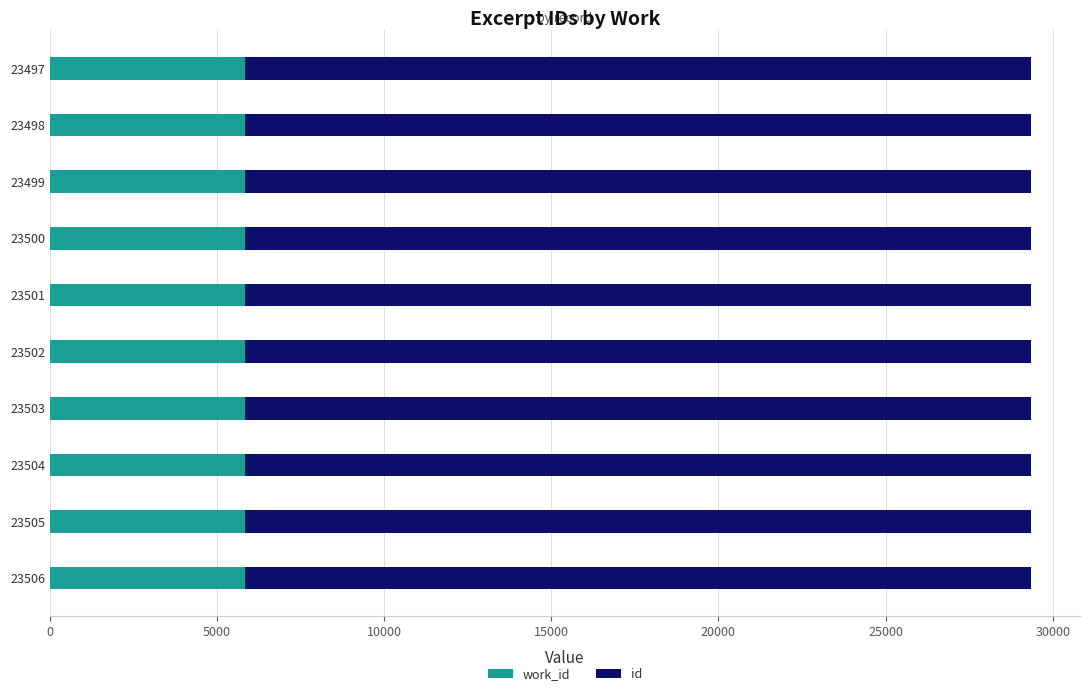

Which series has the widest spread of values?

id